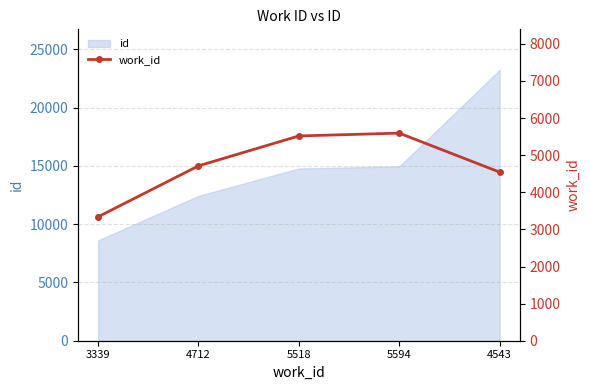

How many values are below 4712?

2